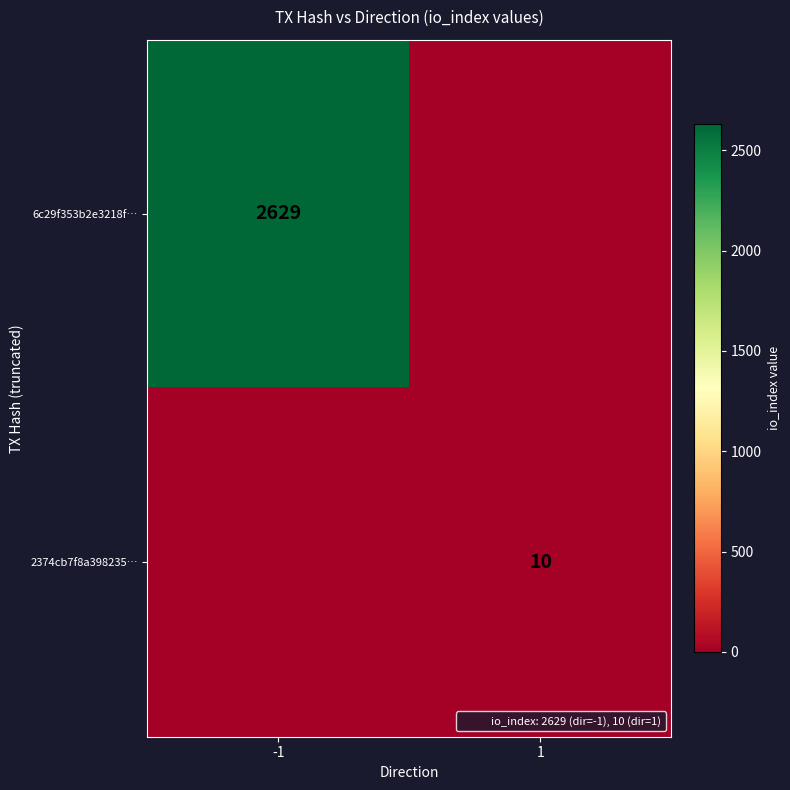

At -1, list the series in order from smallest to largest.

2374cb7f8a398235…, 6c29f353b2e3218f…